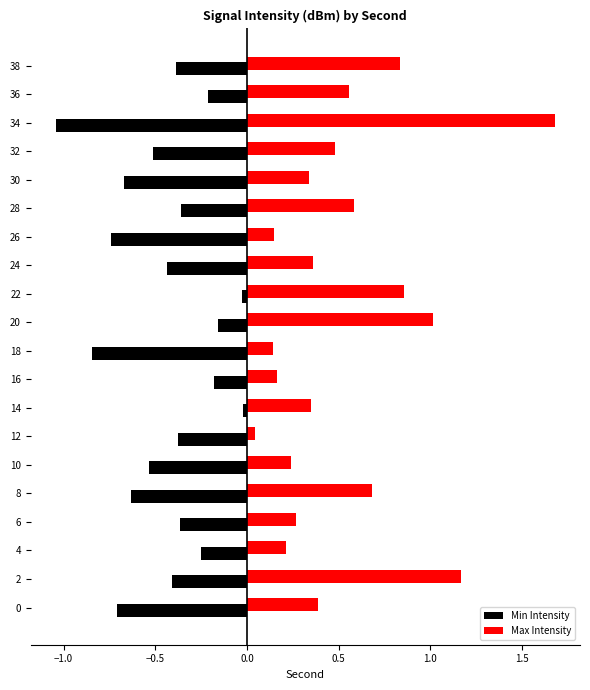

Count the number of categories in the chart.

20